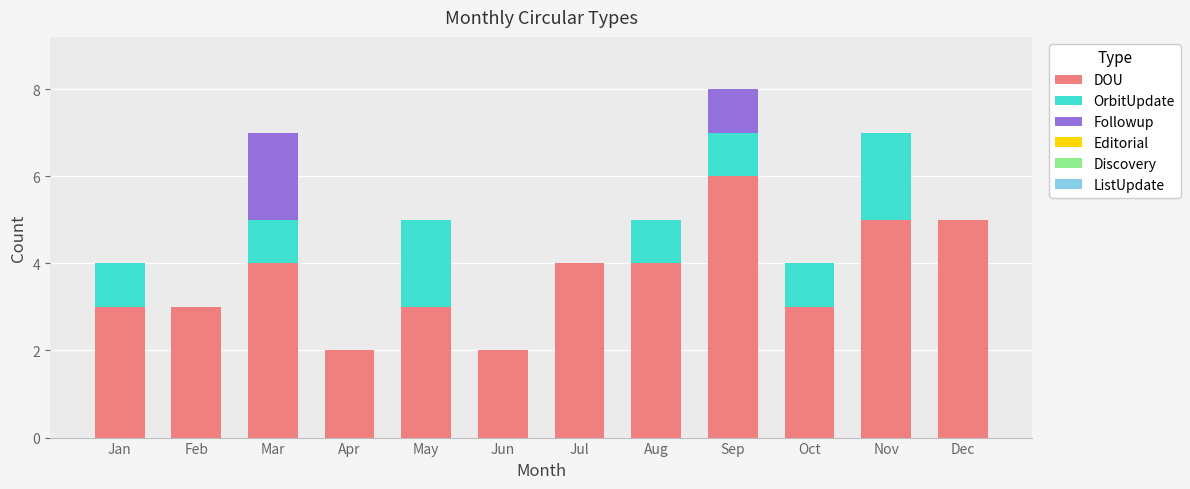

What is the maximum value for DOU?

6